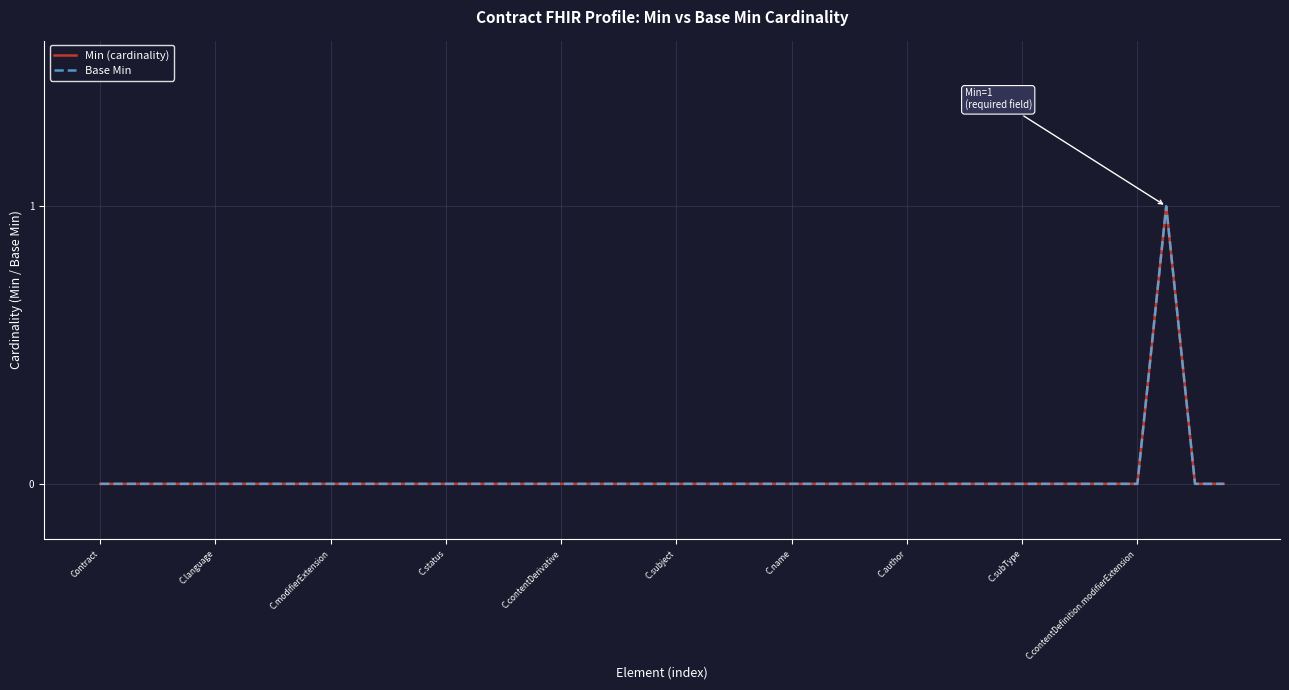

True or false: Base Min and Min (cardinality) intersect in this chart.

False